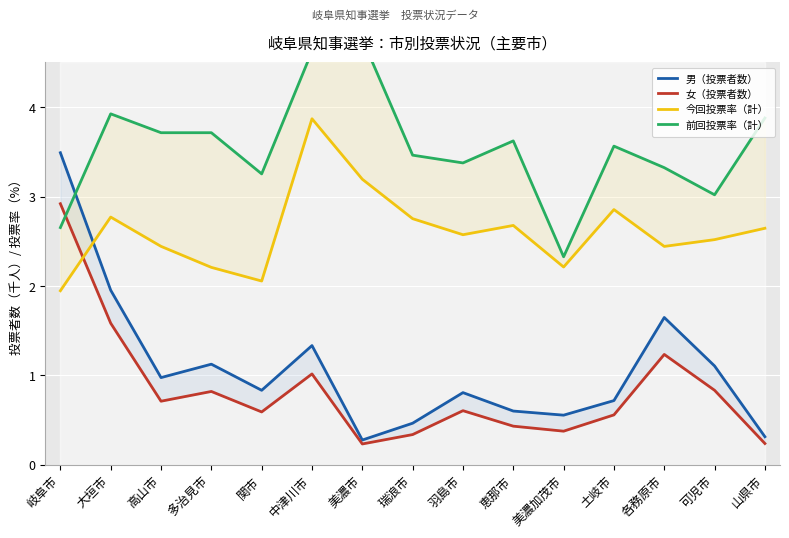

What is the minimum value shown in the chart?

0.2